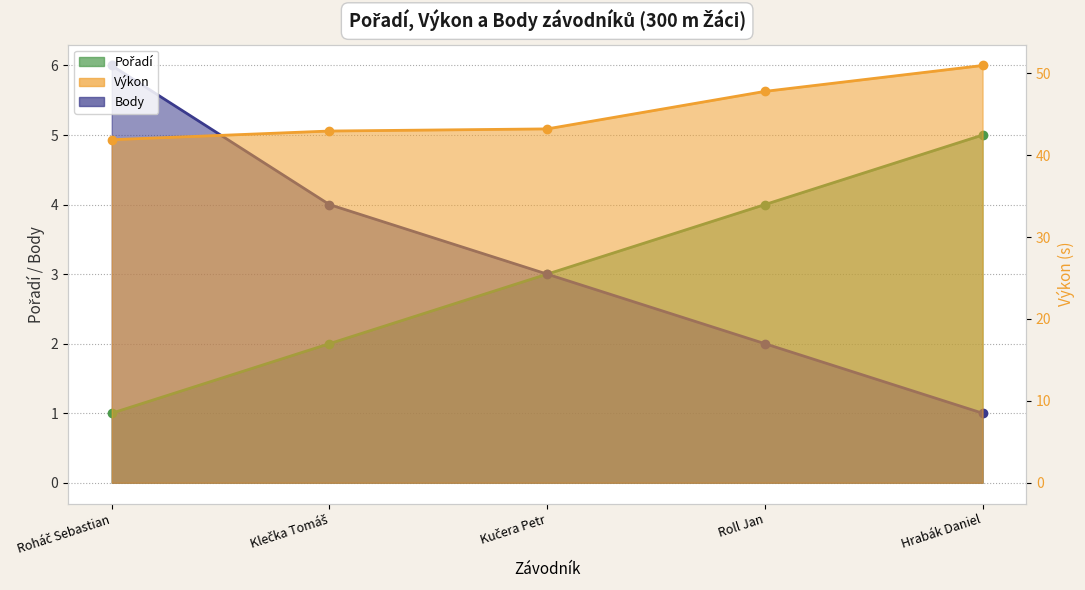

What are all the series names shown in the legend?

Pořadí, Výkon, Body